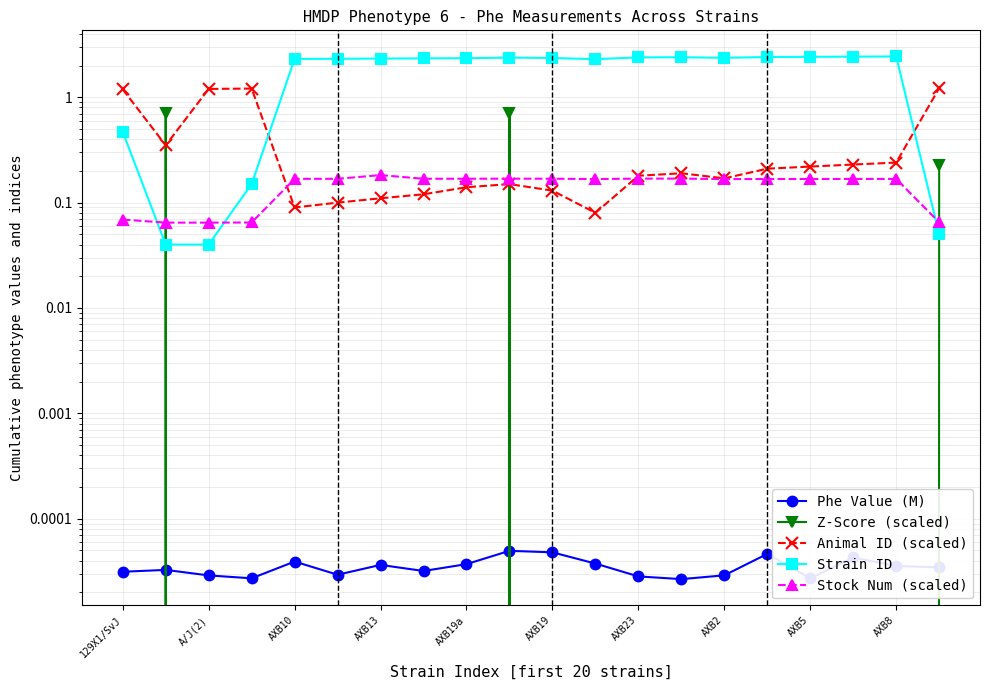

What are all the series names shown in the legend?

Phe Value (M), Z-Score (scaled), Animal ID (scaled), Strain ID, Stock Num (scaled)